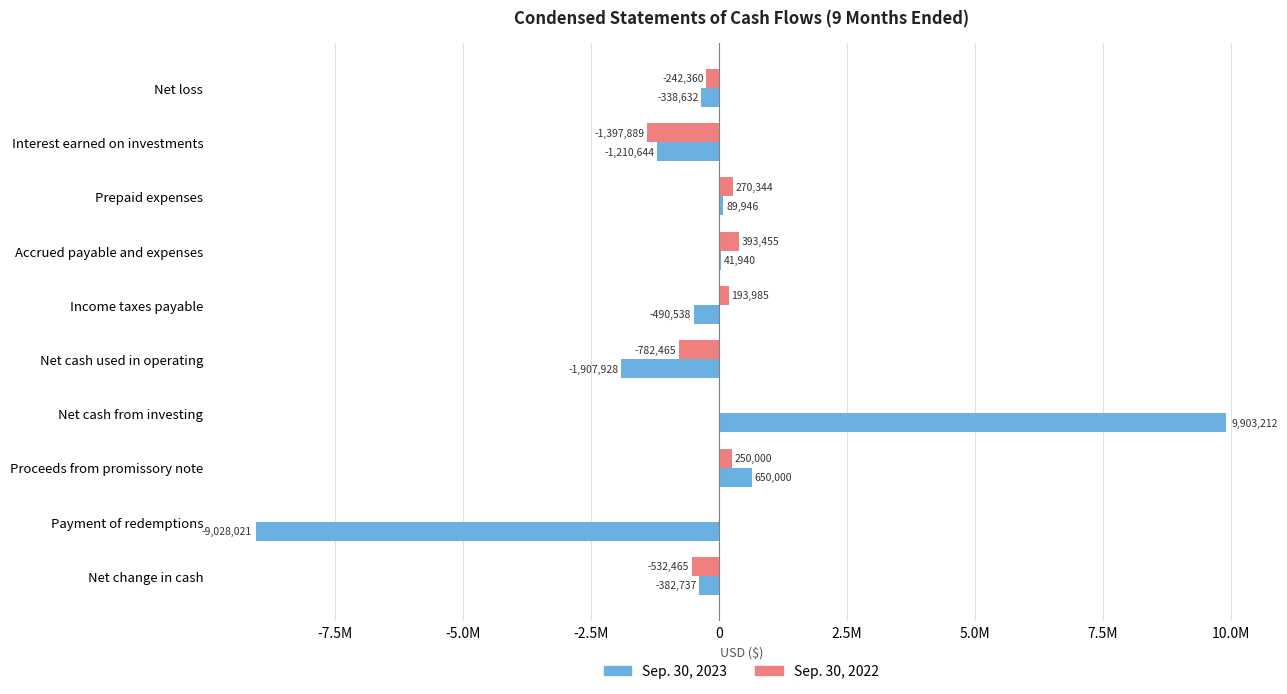

What are all the series names shown in the legend?

Sep. 30, 2023, Sep. 30, 2022